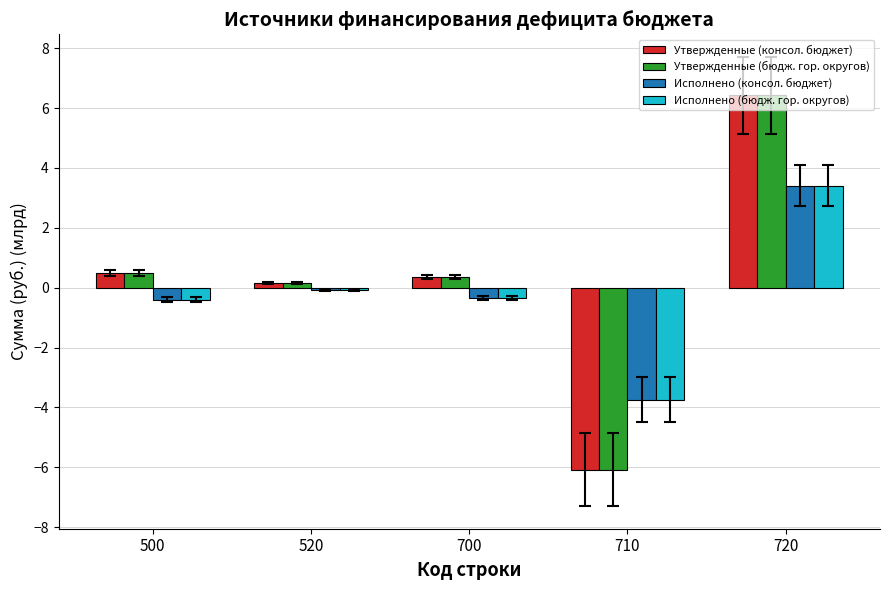

At which category is the sum across all series the highest?

720